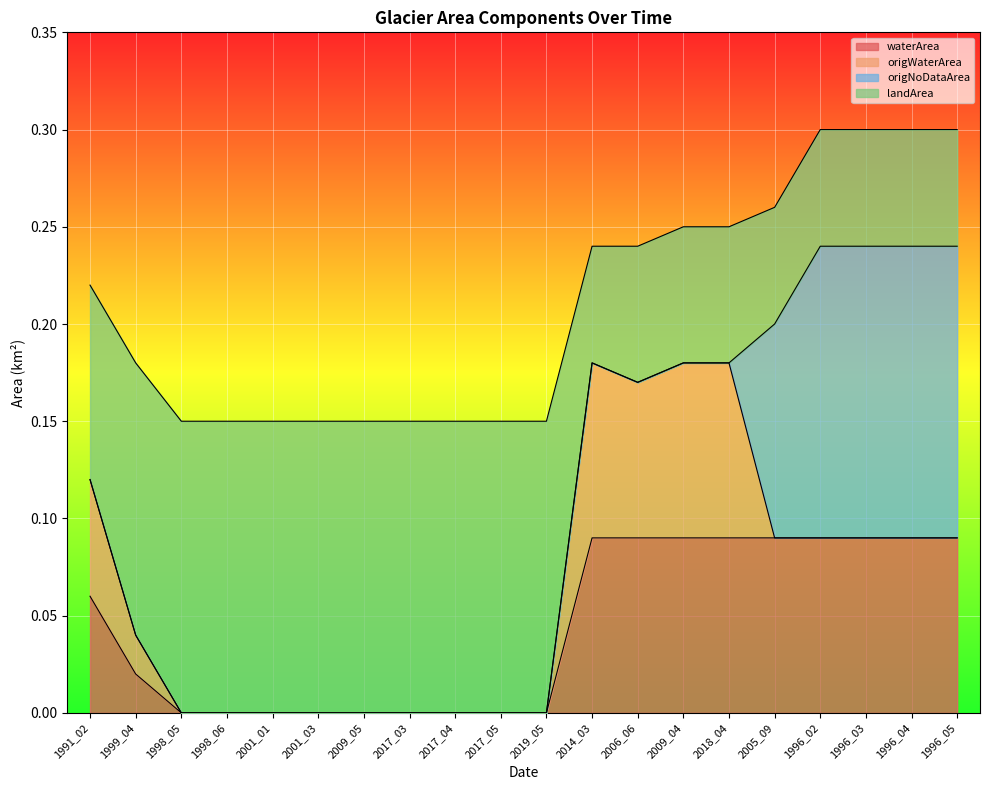

What are all the series names shown in the legend?

waterArea, origWaterArea, origNoDataArea, landArea